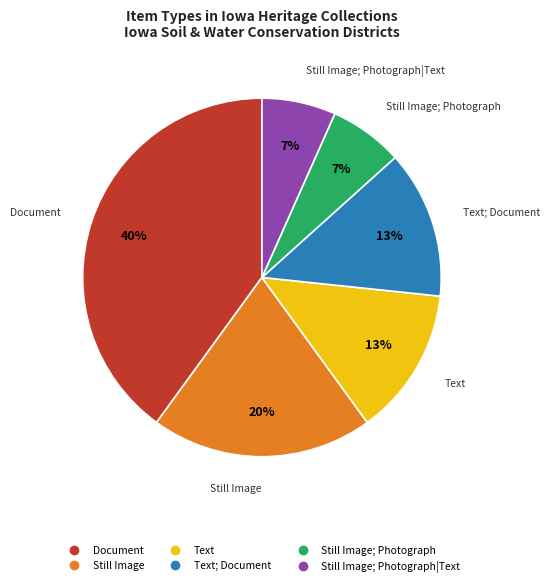

To the nearest percent, what is the difference between the largest and smallest slice percentages?

33%